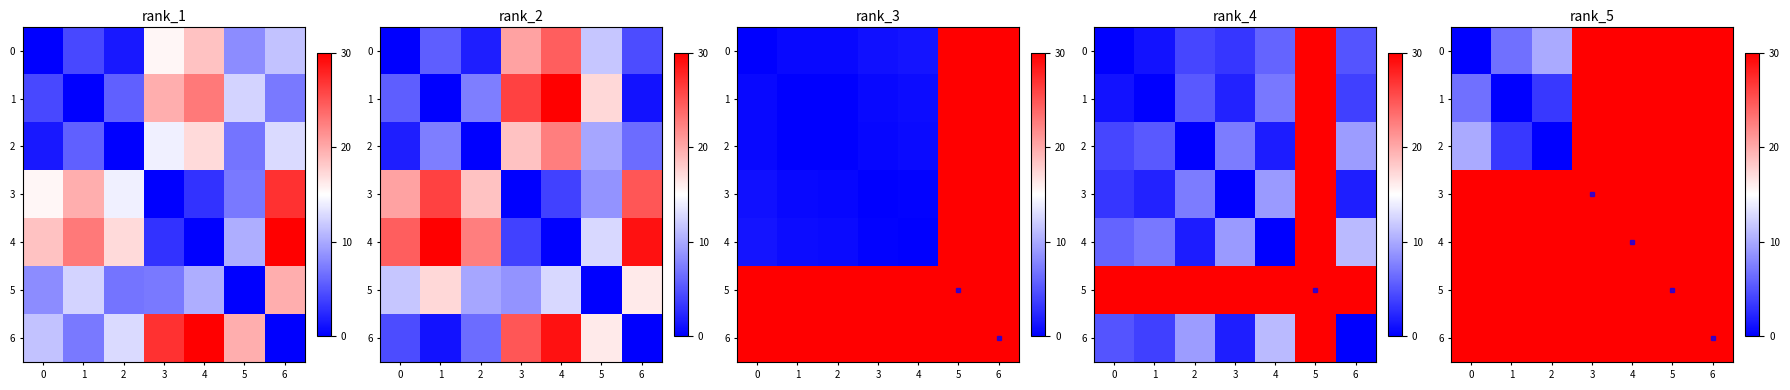

How many values in the 0 series are below 30?

3